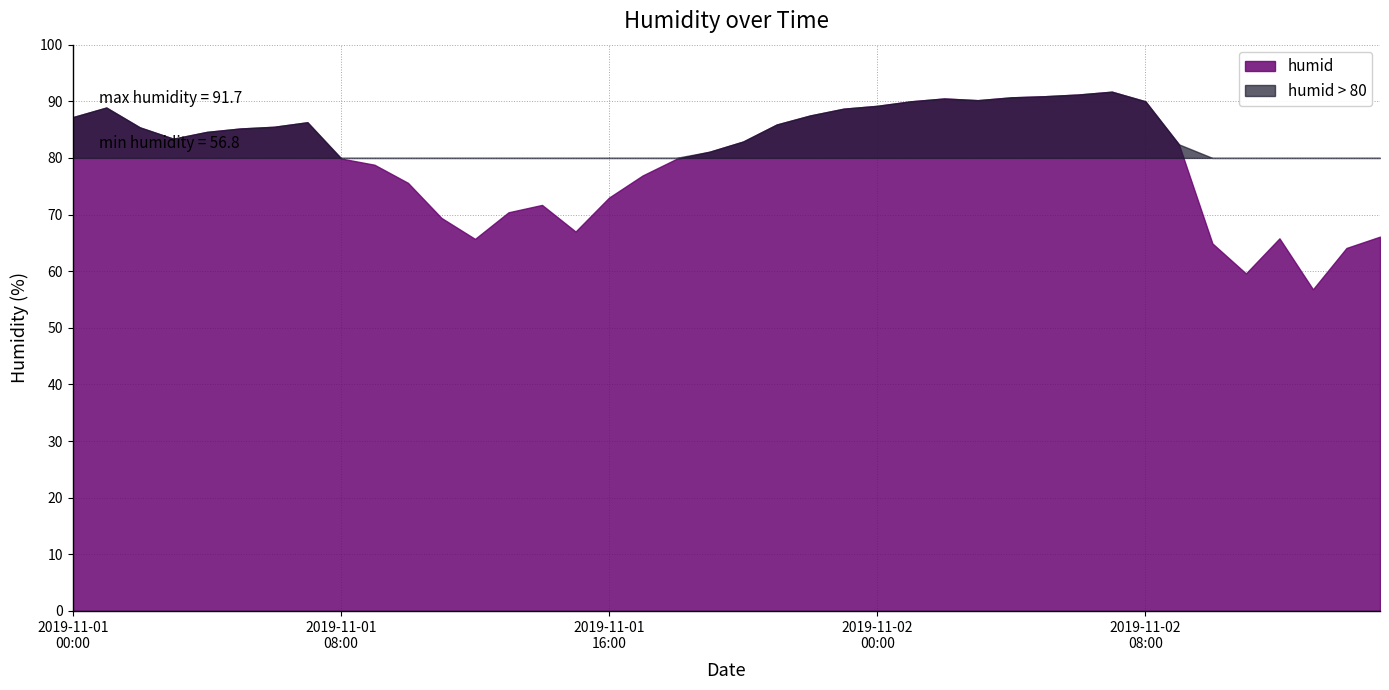

Reading right to left, what are all the values shown in this chart?

66.1	64.1	56.8	65.8	59.6	64.9	82.4	90.0	91.7	91.2	90.9	90.7	90.2	90.5	90.0	89.2	88.7	87.5	85.9	82.9	81.1	79.8	76.9	73.0	67.0	71.7	70.4	65.7	69.4	75.6	78.8	79.9	86.3	85.5	85.2	84.6	83.4	85.4	88.9	87.2